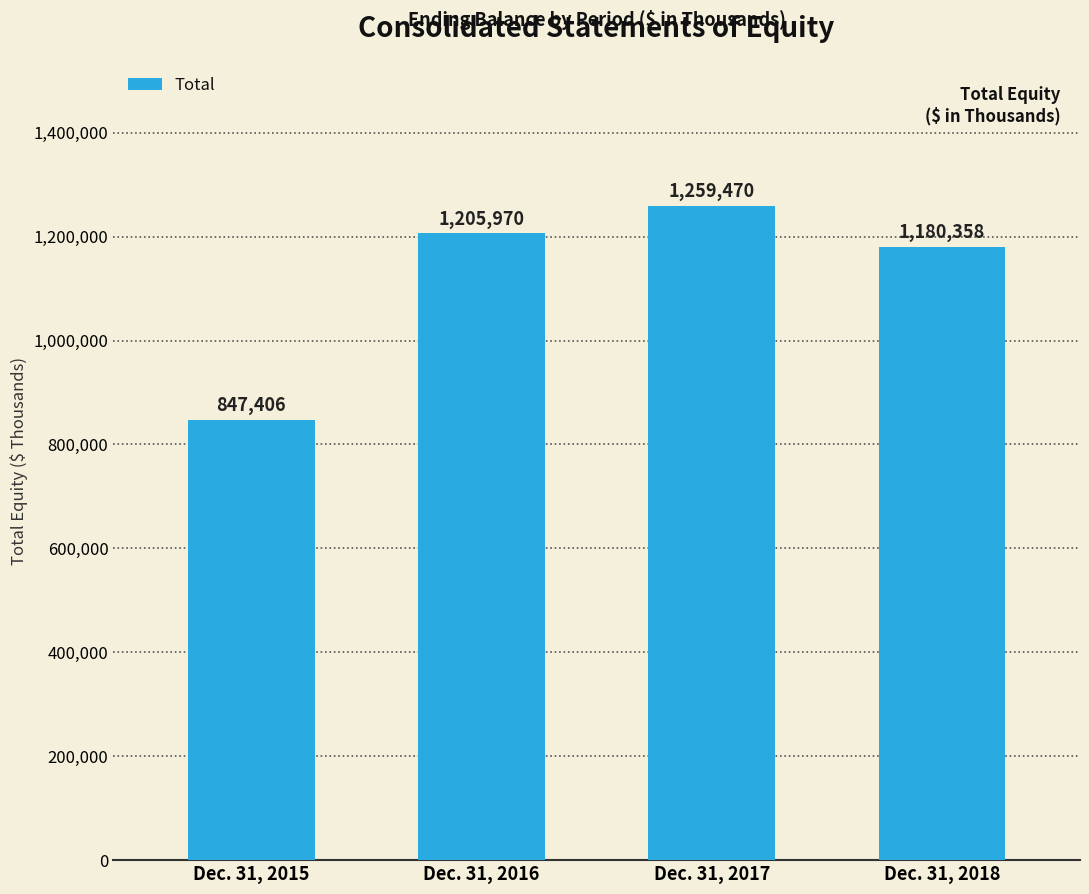

What is the change in value from Dec. 31, 2016 to Dec. 31, 2017?

+53500